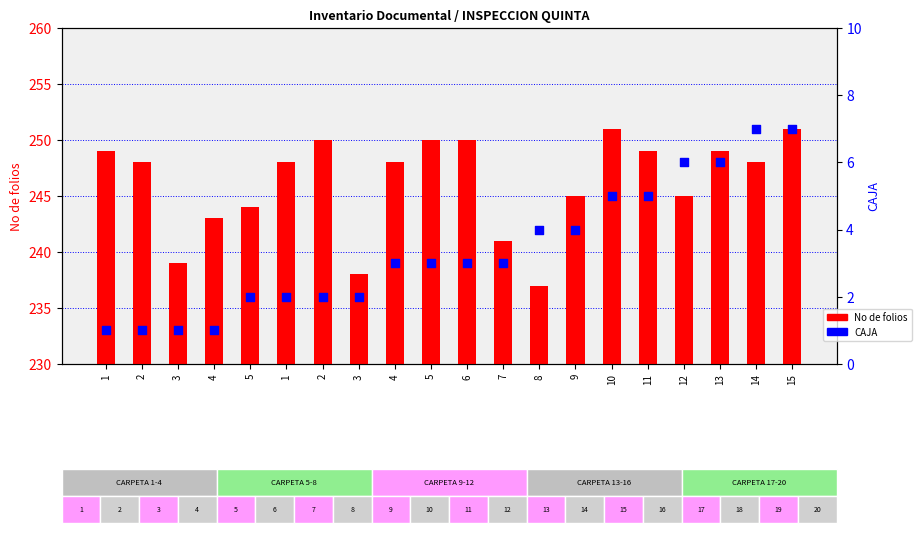

Which series reaches the maximum Y coordinate?

No de folios